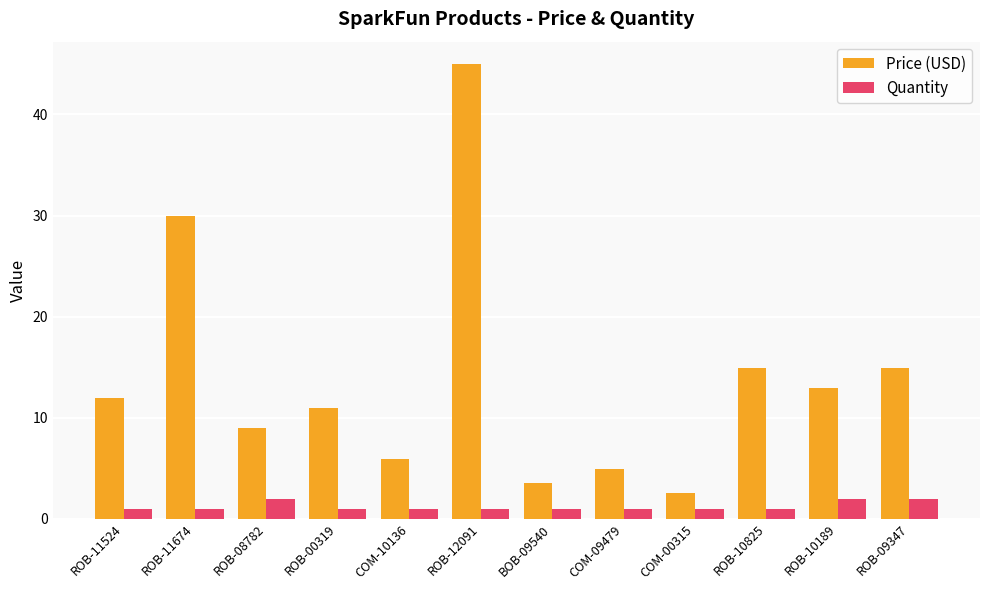

What is the label of the 3rd bar from the right?

ROB-10825